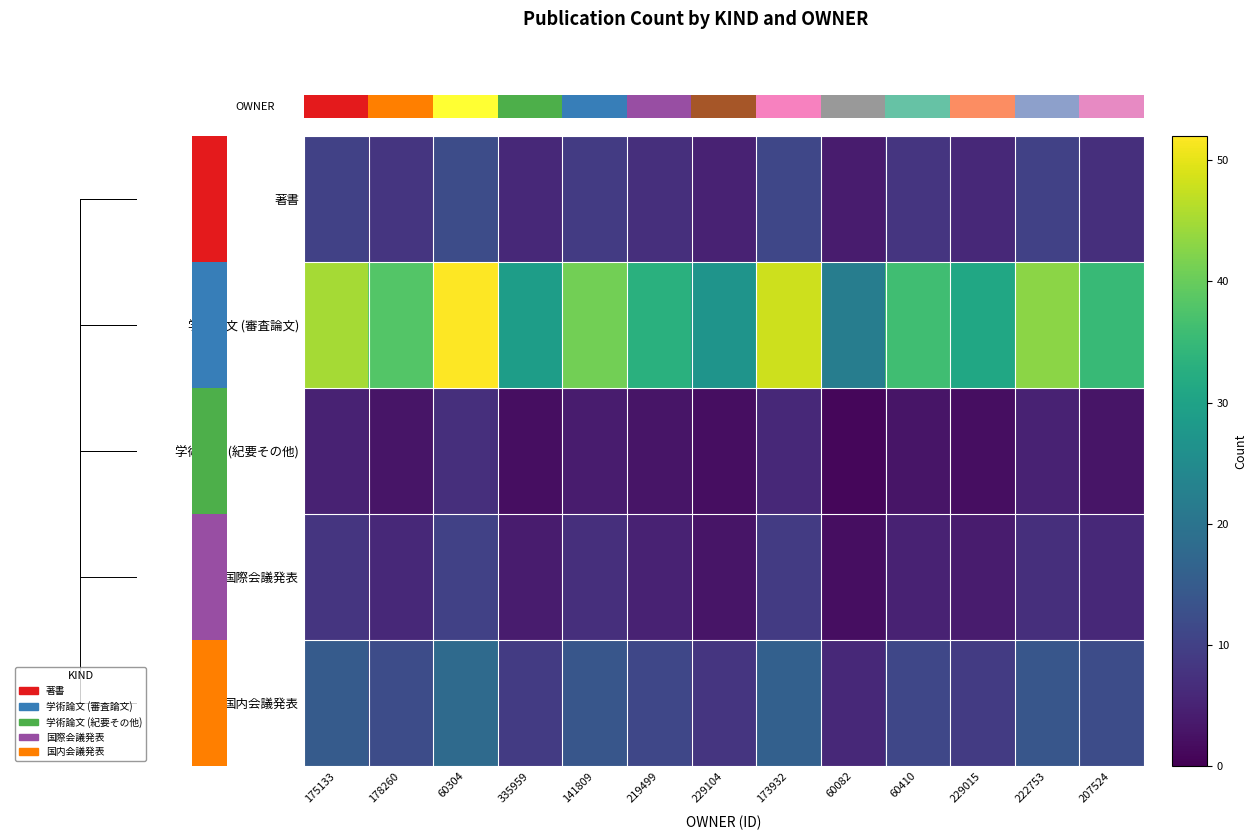

What is the lowest value of the 学術論文 (審査論文) series?

22